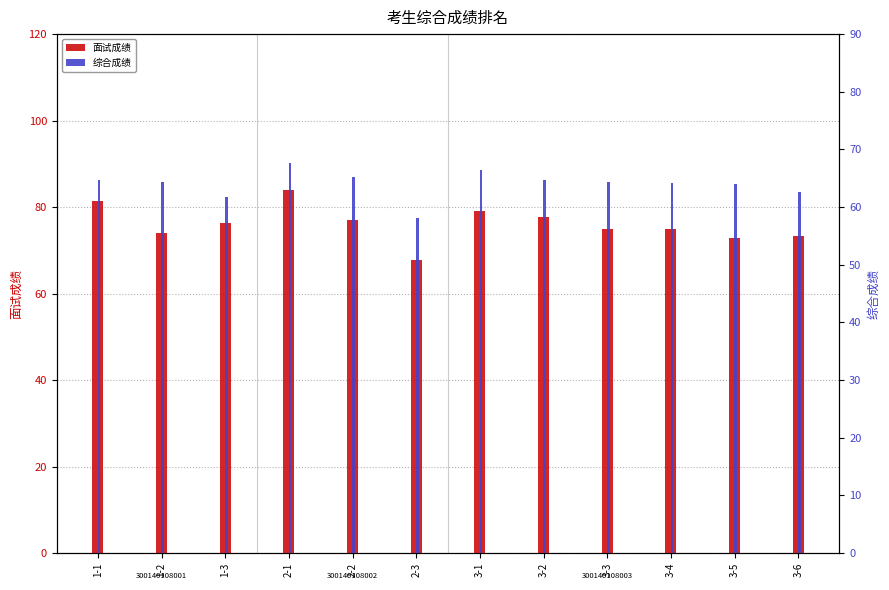

Reading right to left, what are all the values shown in this chart?

面试成绩: 73.2	72.9	75.0	74.9	77.6	79.1	67.8	76.9	83.9	76.3	73.9	81.3
综合成绩: 62.7	64.0	64.2	64.3	64.7	66.5	58.1	65.1	67.6	61.7	64.4	64.7